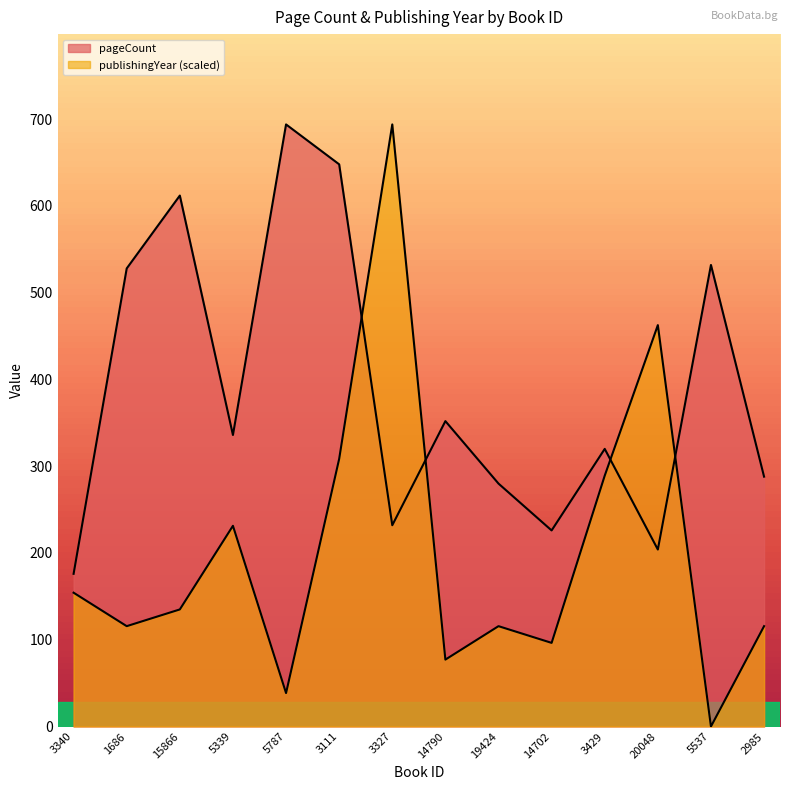

At which label does publishingYear reach its peak?

3327